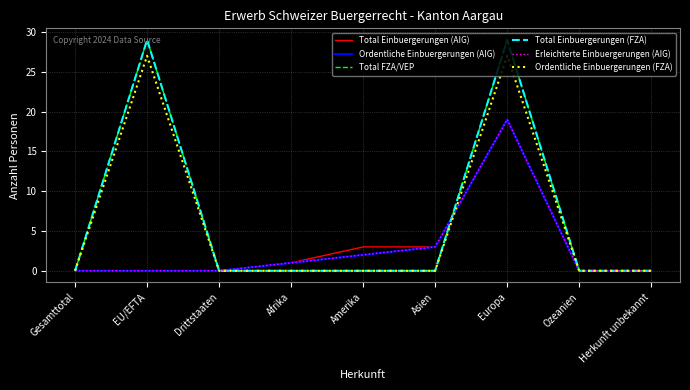

Is this an area chart (filled region under the line)?

No